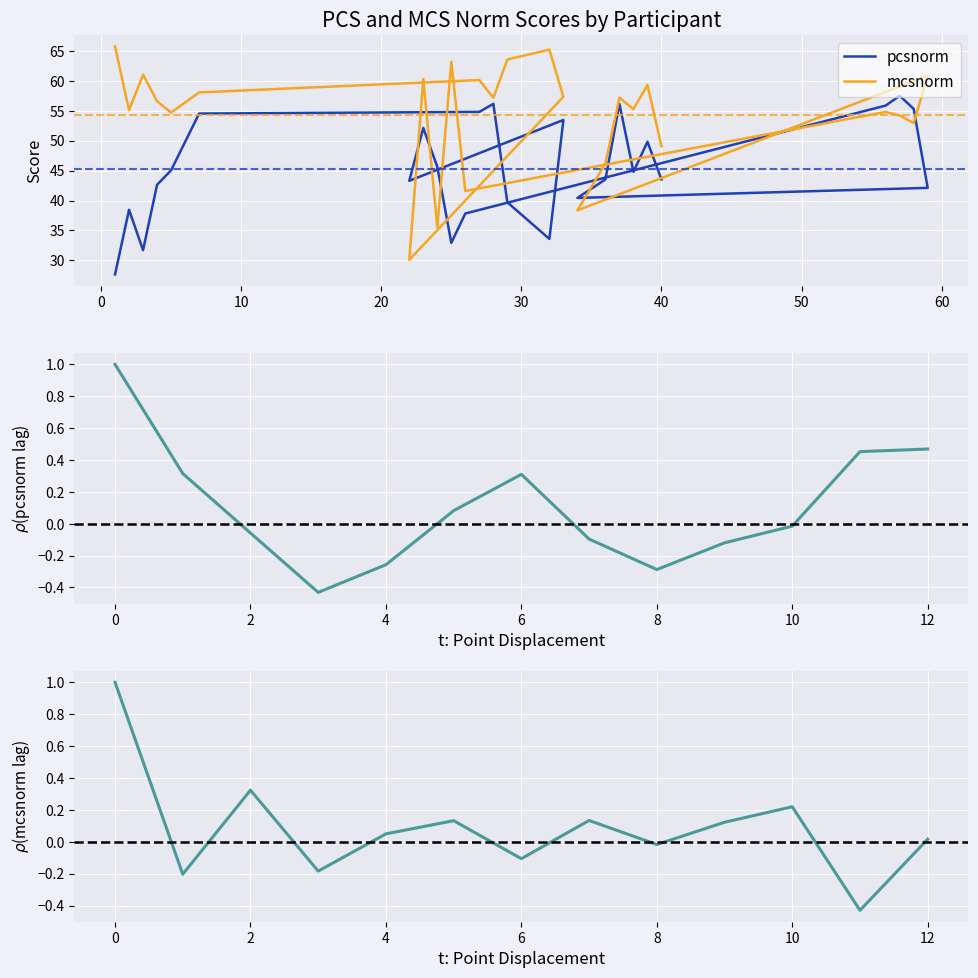

What is the label of the 3rd point from the left?

3